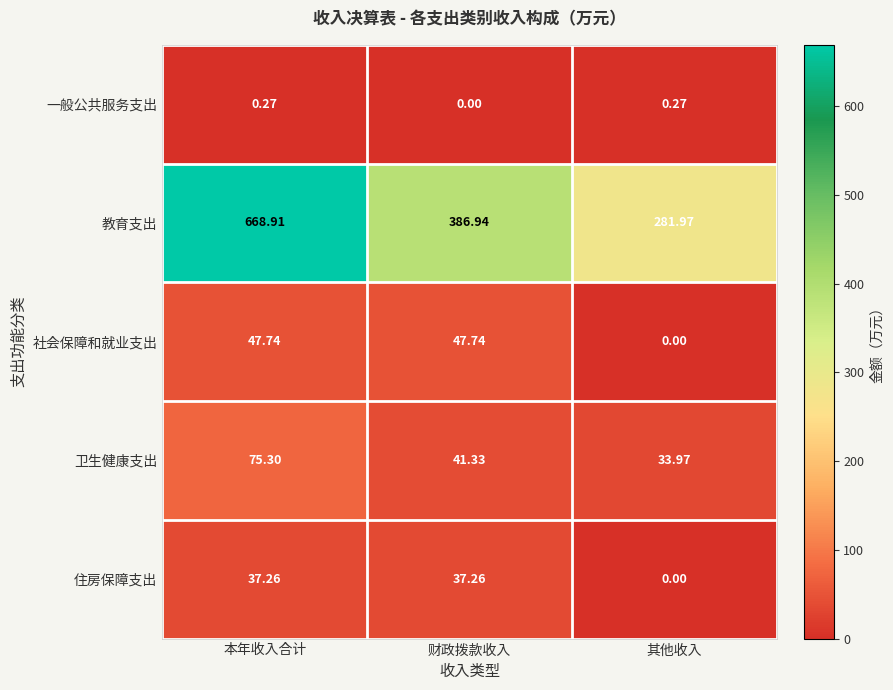

At which label is 住房保障支出 closest to 18?

其他收入